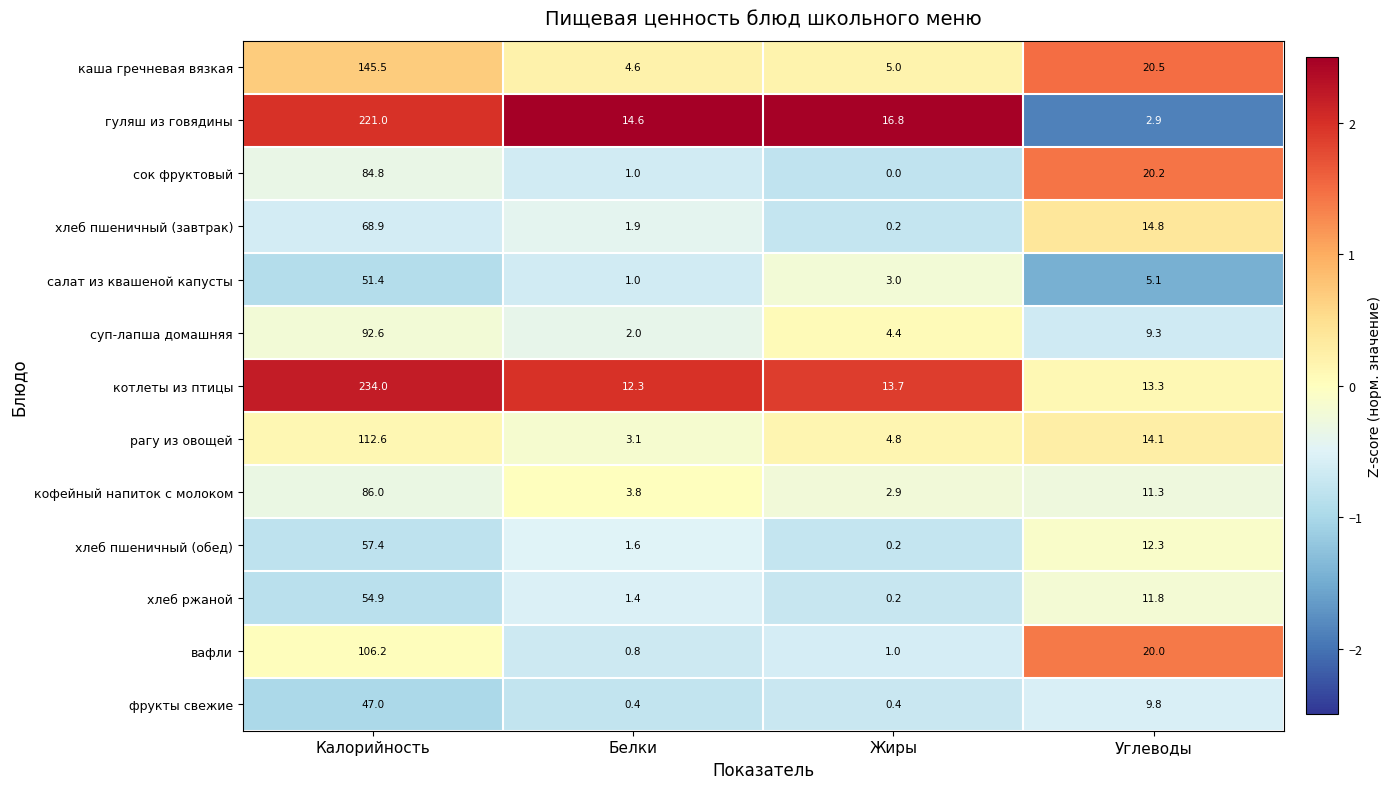

How many data points in каша гречневая вязкая are less than 20?

2